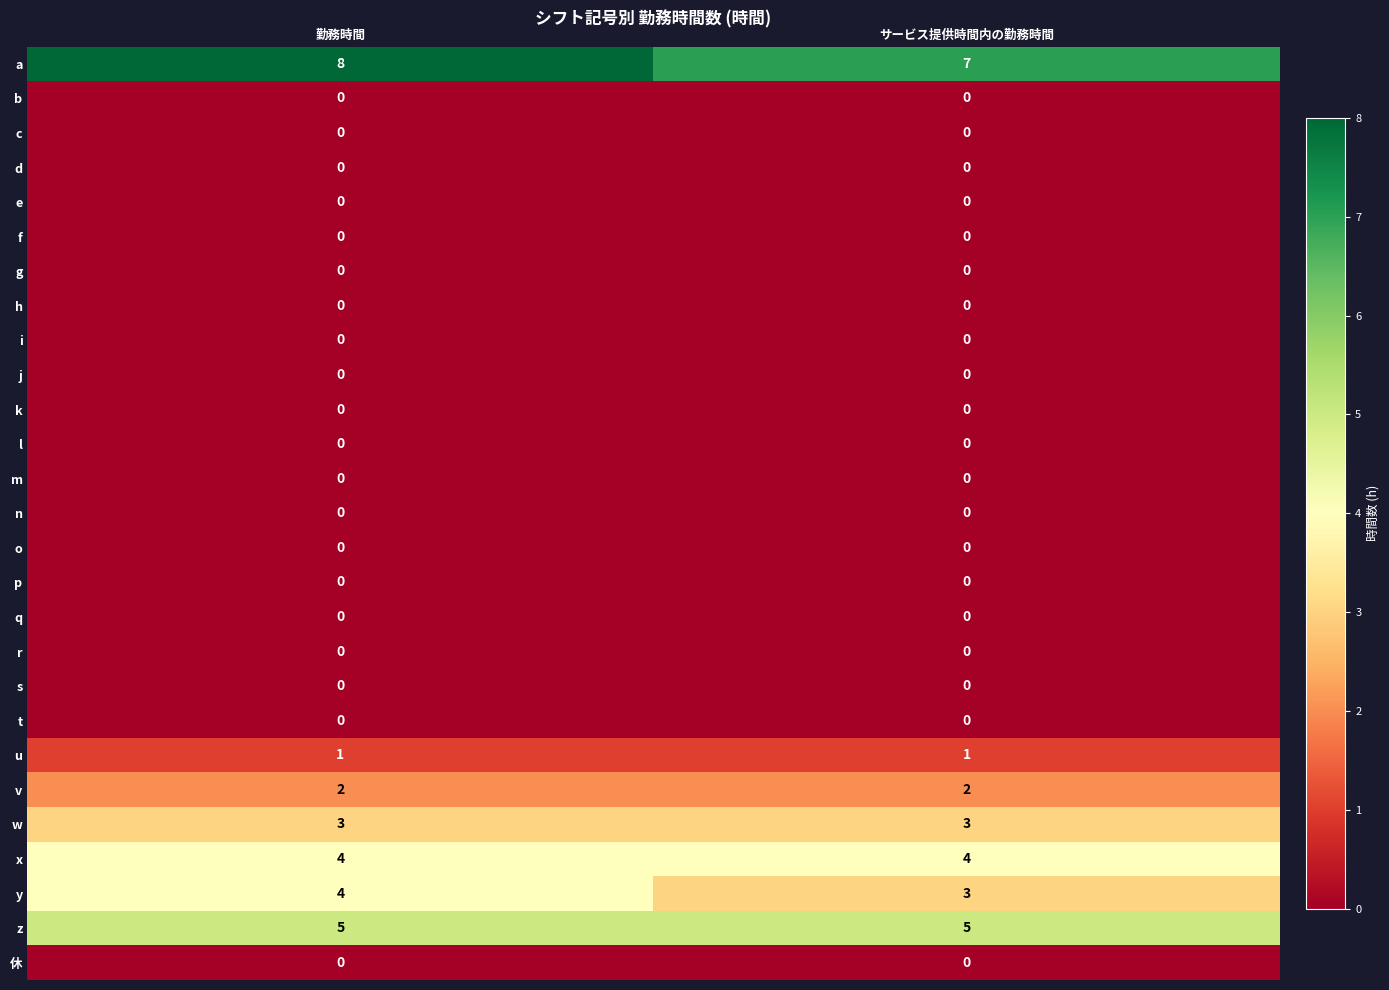

What is the difference between the highest and lowest values at 勤務時間?

8